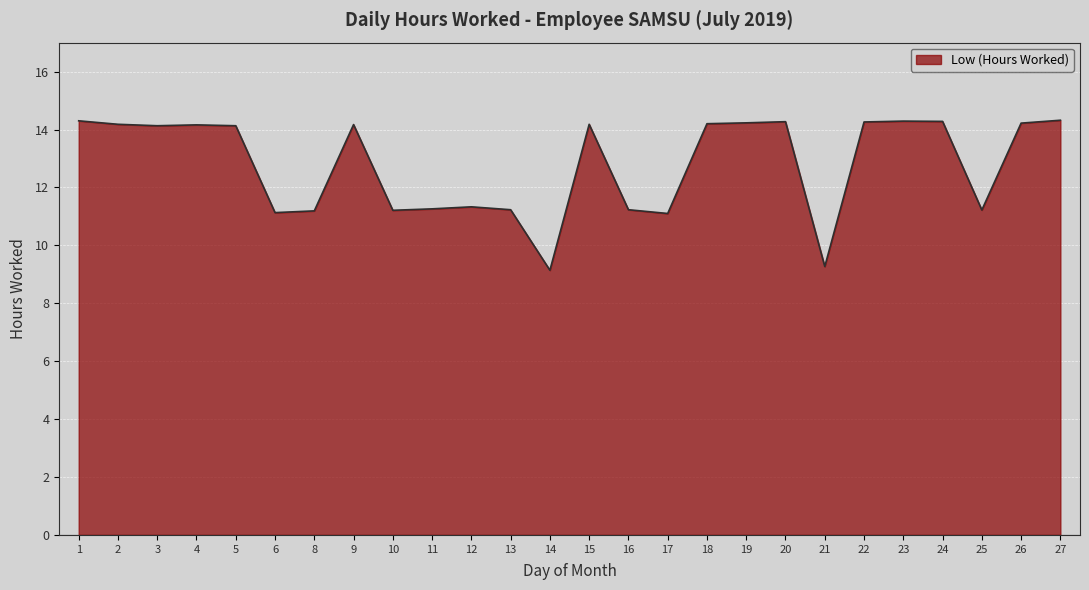

What is the ratio of the value at 11 to the value at 20?

0.8